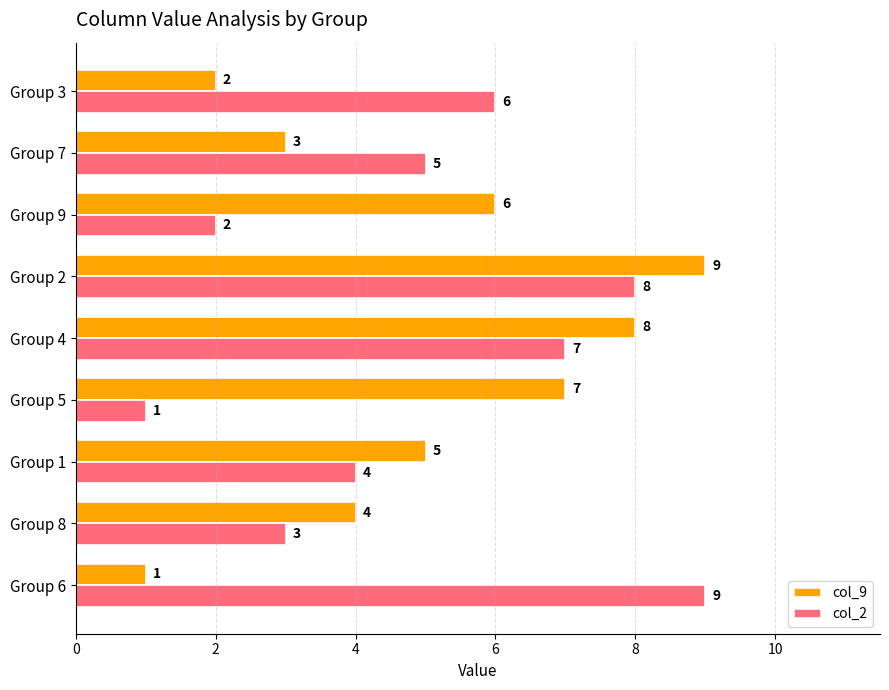

Count the number of categories in the chart.

9